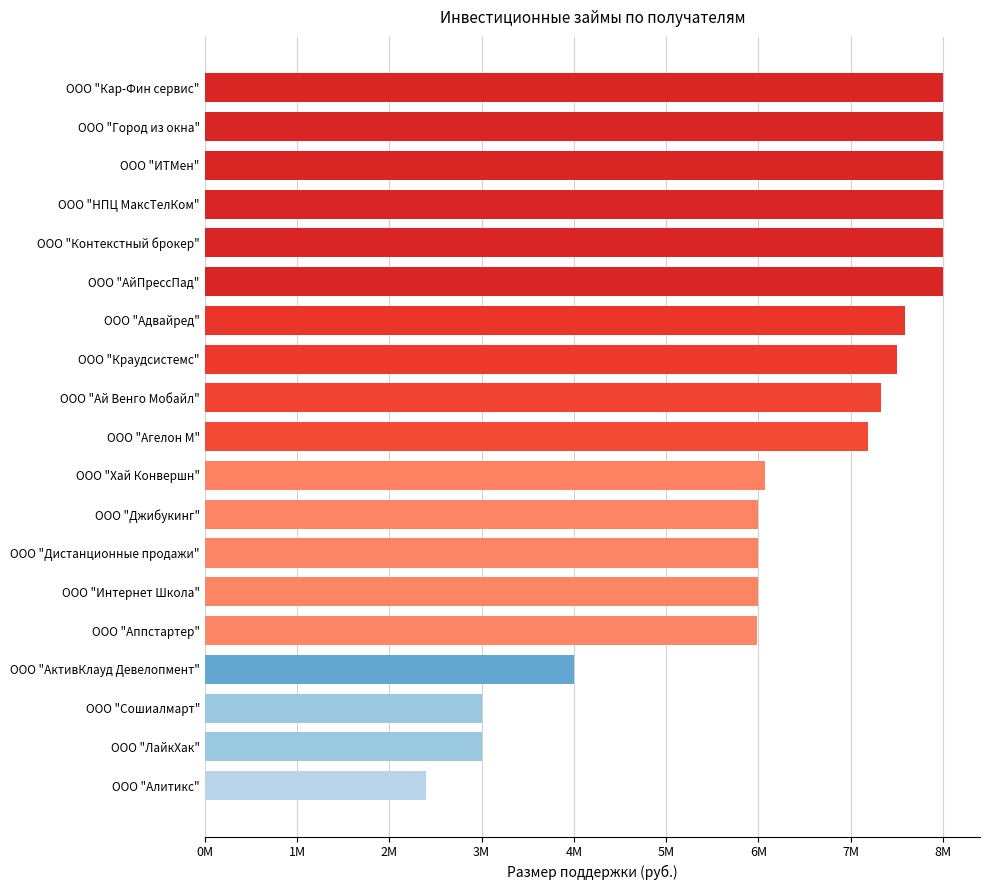

What is the difference between the maximum and minimum values?

5600000